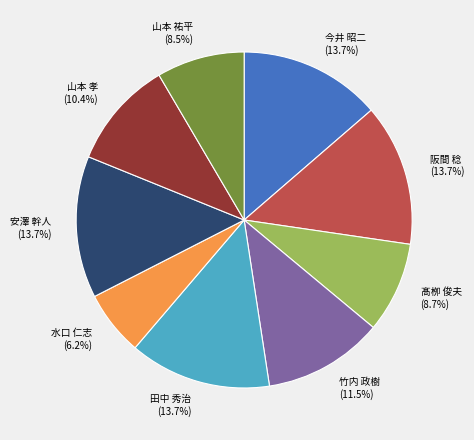

Is 水口 仁志 the majority of the pie?

No